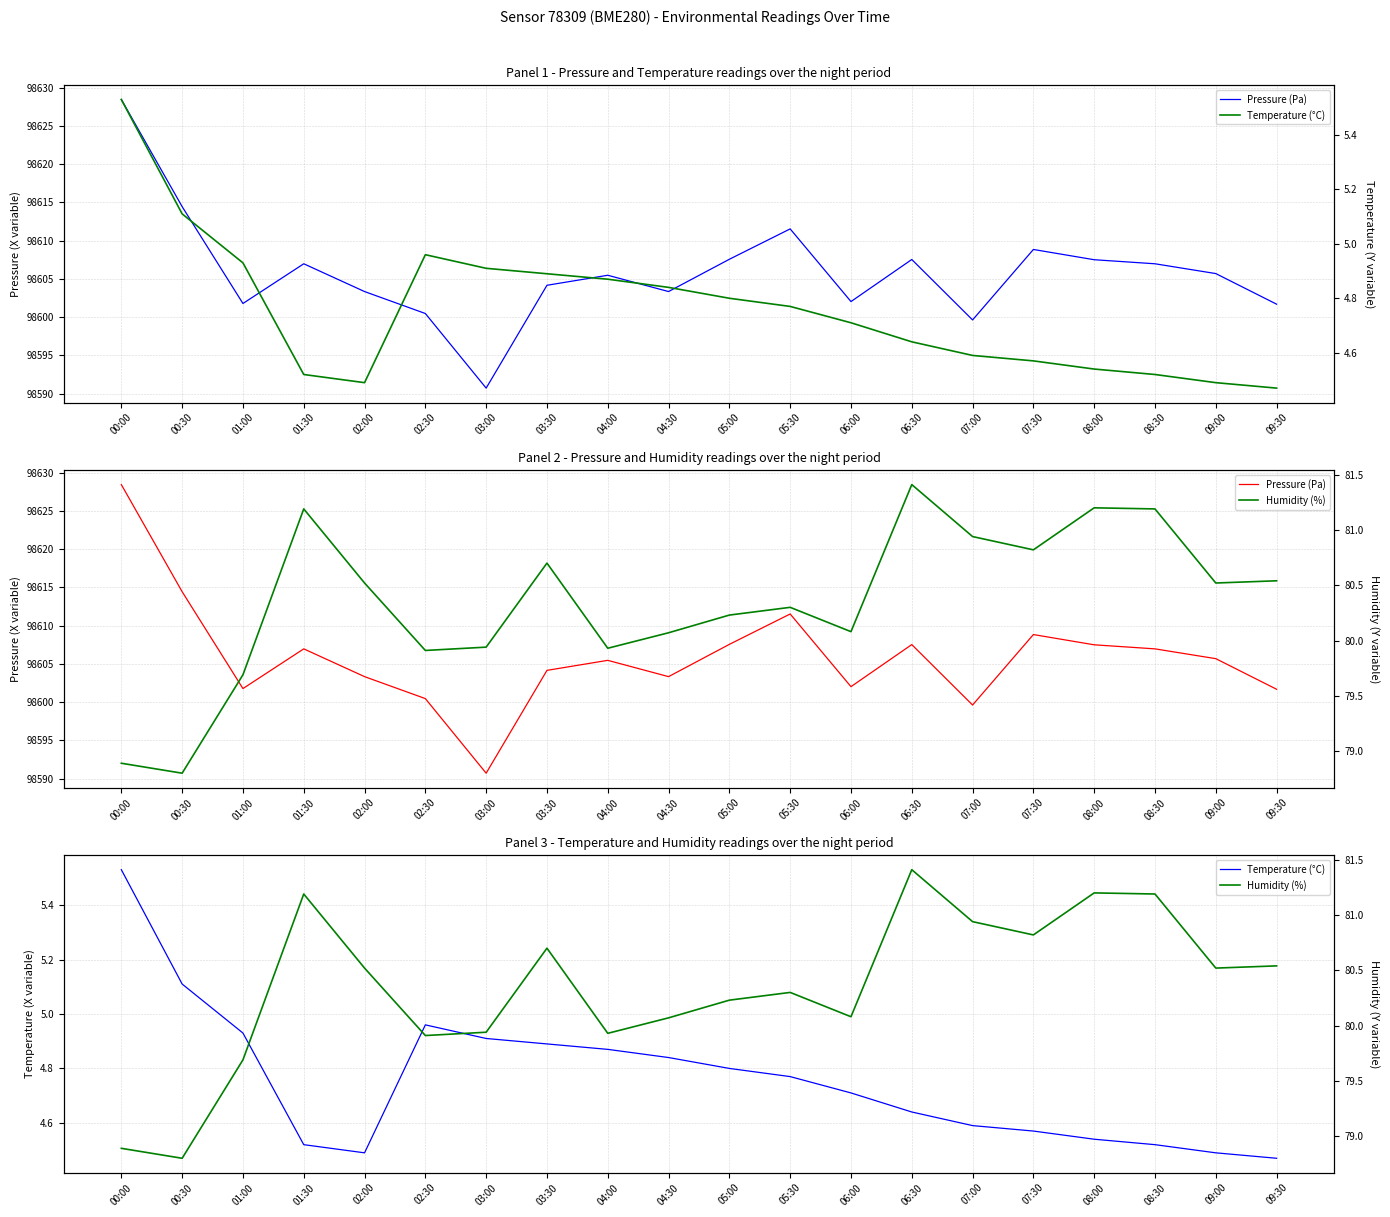

How many data points in Pressure (Pa) are less than 98605?

9